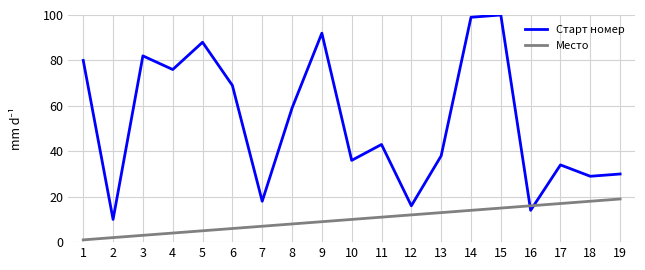

Does the chart have visible grid lines?

Yes